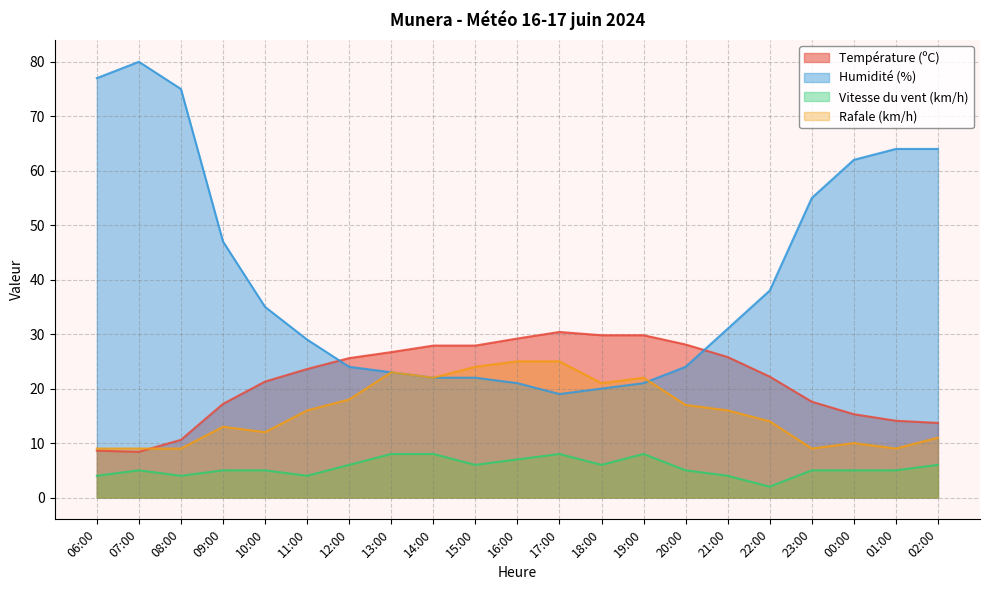

What is the value of the Vitesse du vent (km/h) point at the 16th from the left?

4.0